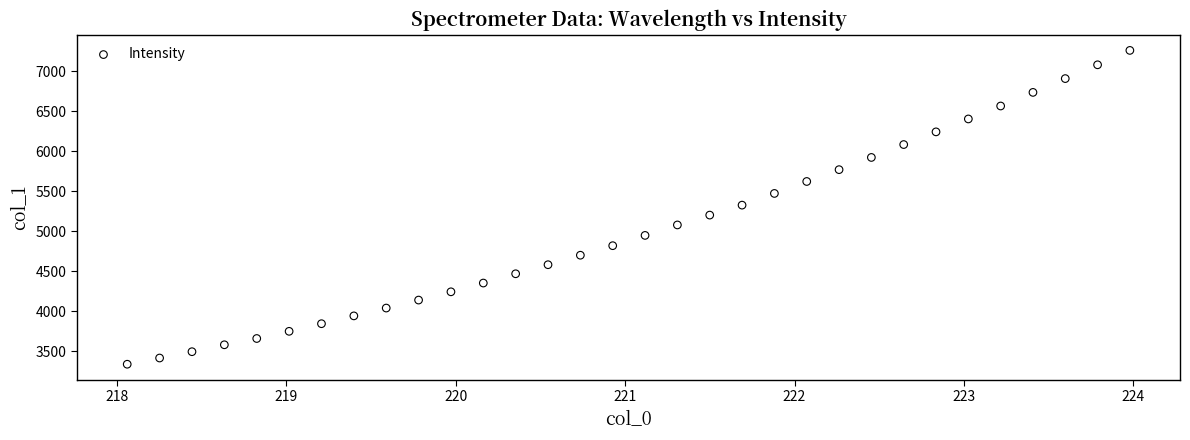

What is the range of X values (max minus min)?

5.9